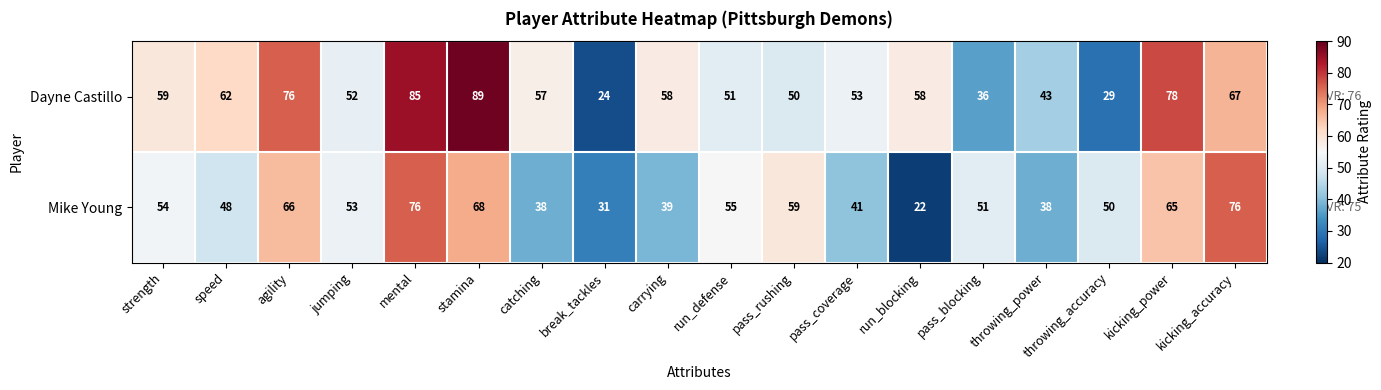

Rank the series at pass_rushing from highest to lowest value.

Mike Young, Dayne Castillo